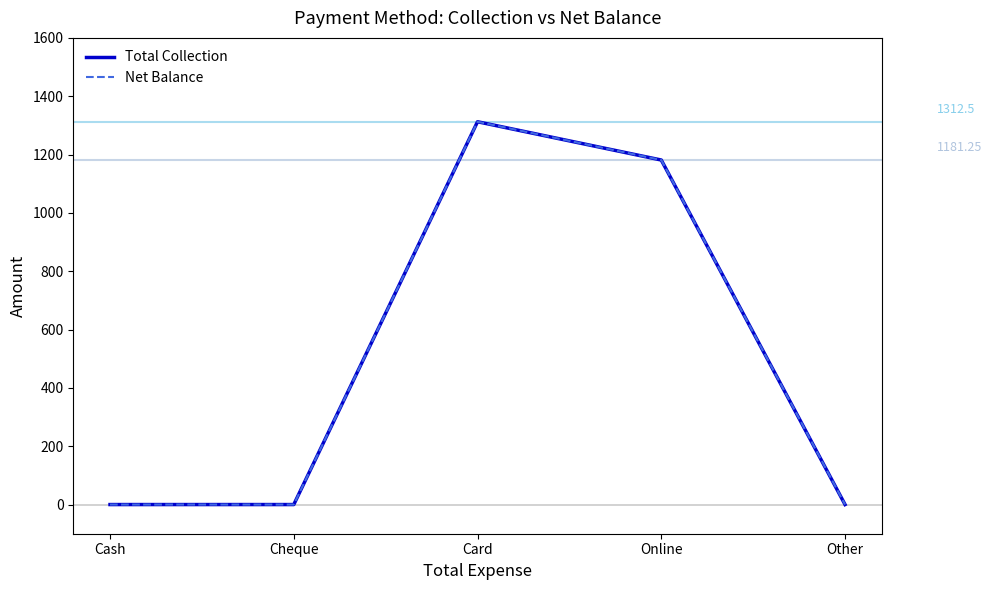

Reading left to right, what are all the values shown in this chart?

Total Collection: 0.0	0.0	1312.5	1181.2	0.0
Net Balance: 0.0	0.0	1312.5	1181.2	0.0